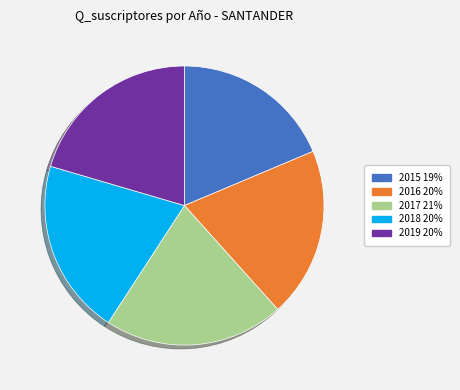

Approximately how many times larger is the value at 2017 compared to 2019?

1.0